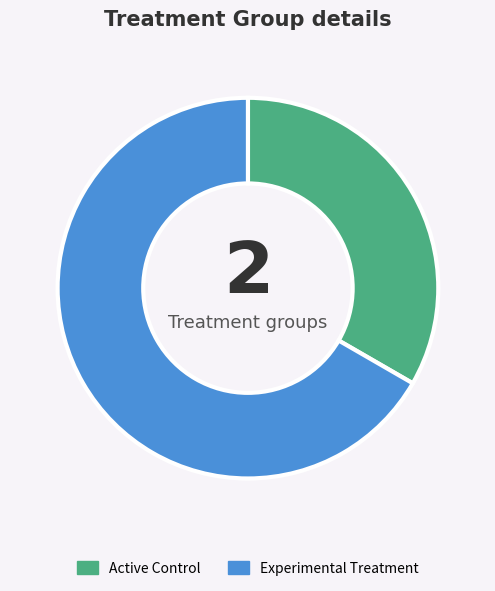

Does any single category account for the majority?

Yes